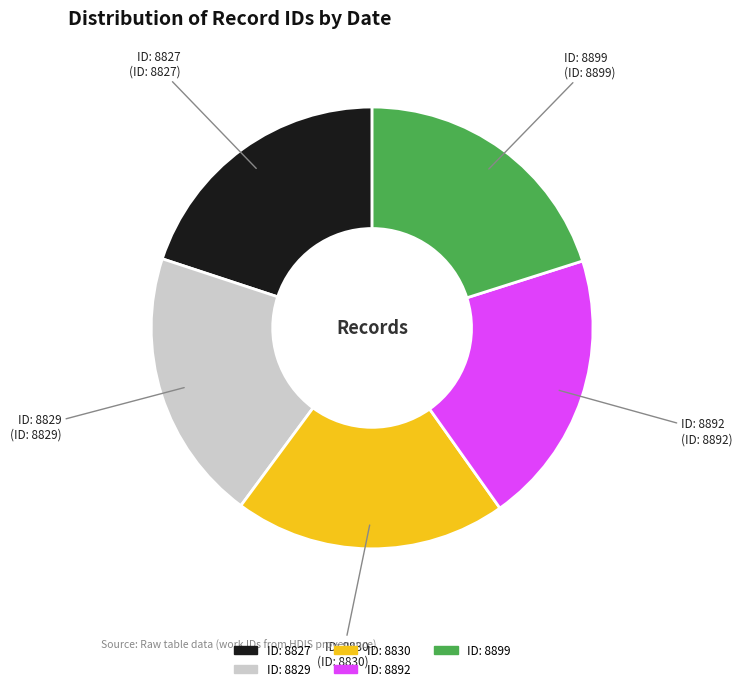

True or false: ID: 8827 accounts for 20% of the total.

True